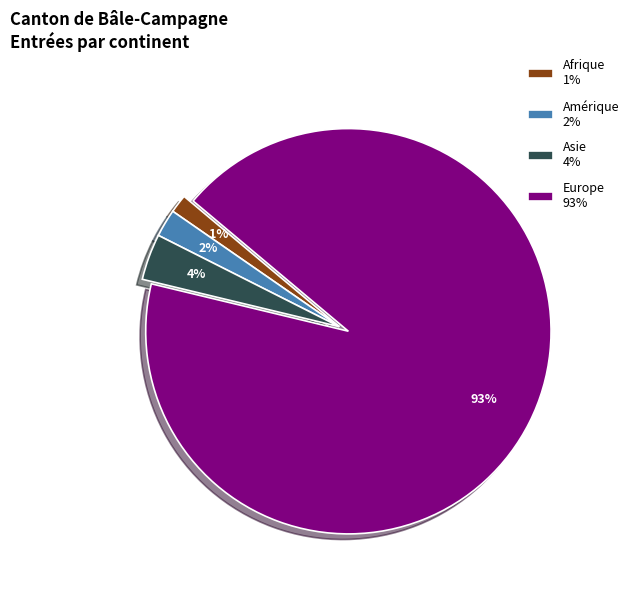

Does any single category account for the majority?

Yes